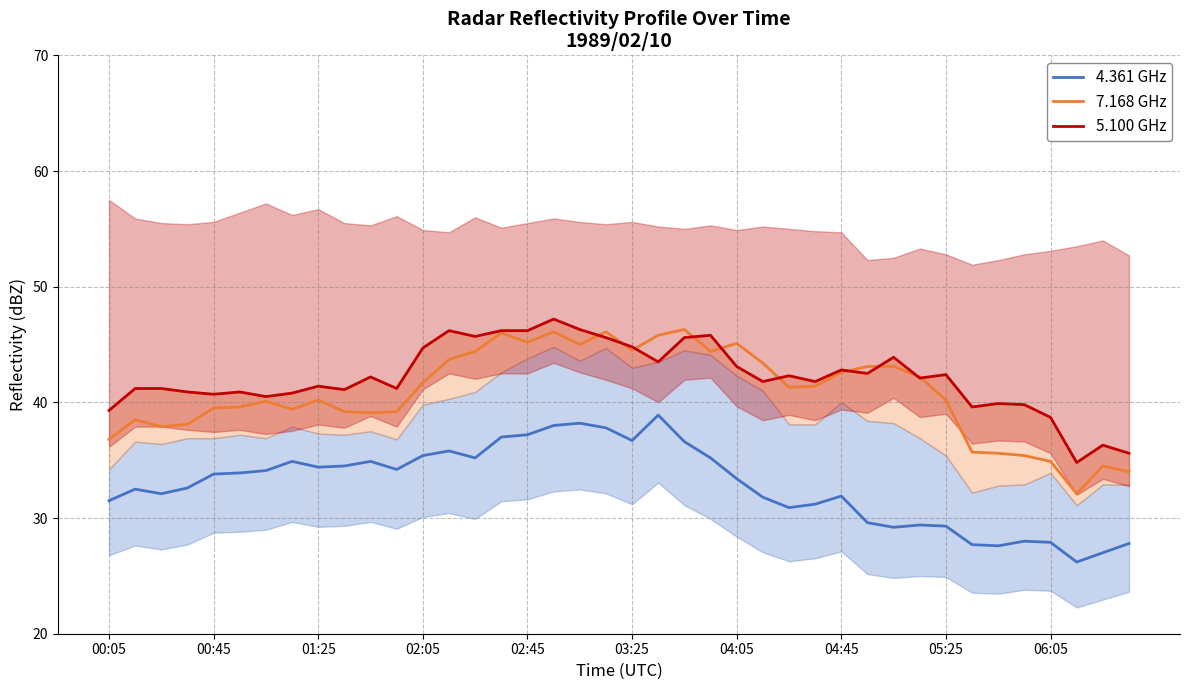

How many lines are shown in the chart?

3